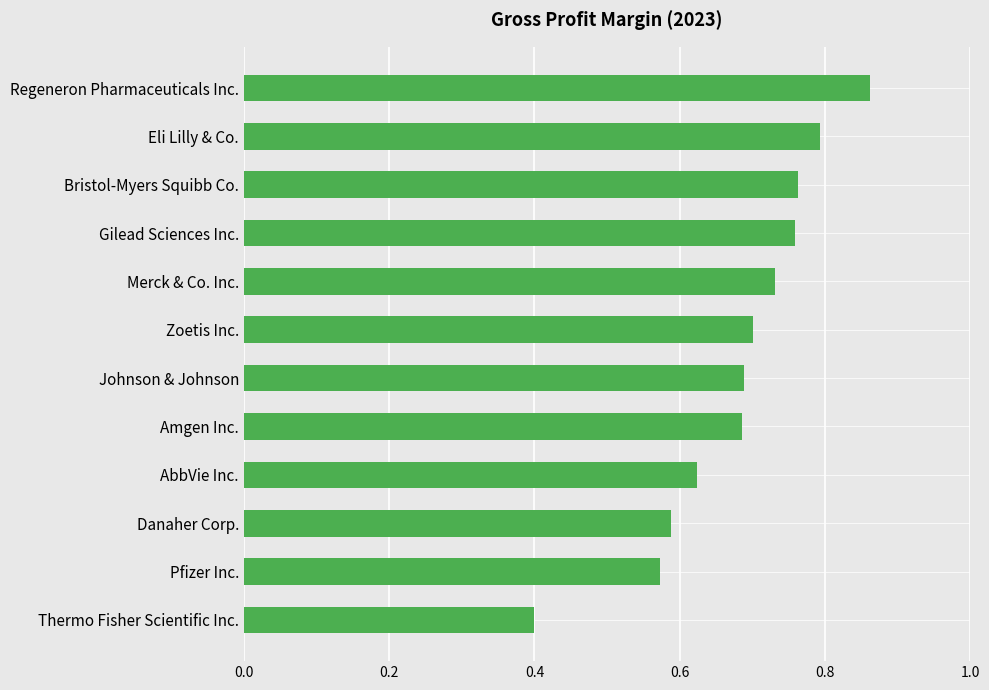

At which label is the value closest to 0?

Thermo Fisher Scientific Inc.